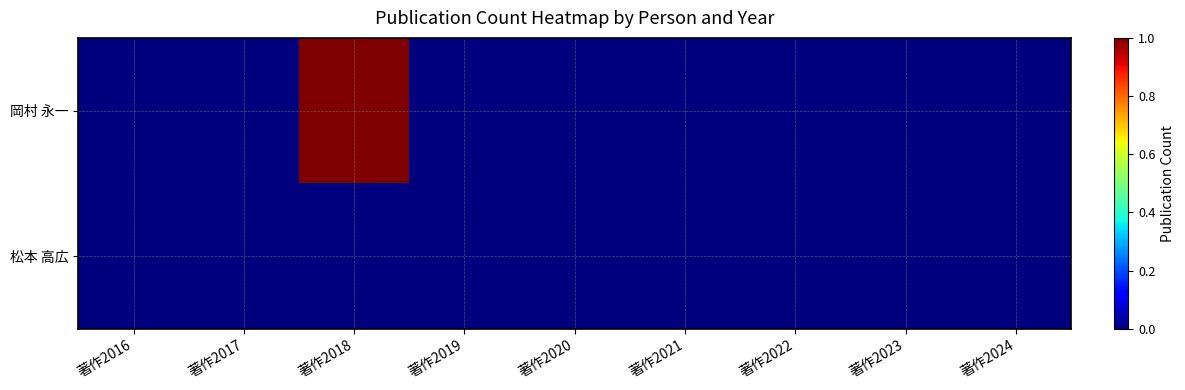

Which category has the highest value across all series?

著作2018